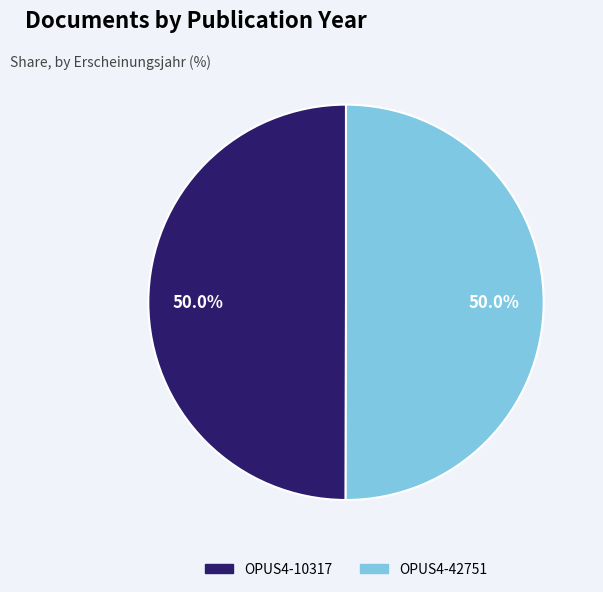

What percentage is the OPUS4-10317 slice, to the nearest percent?

50%